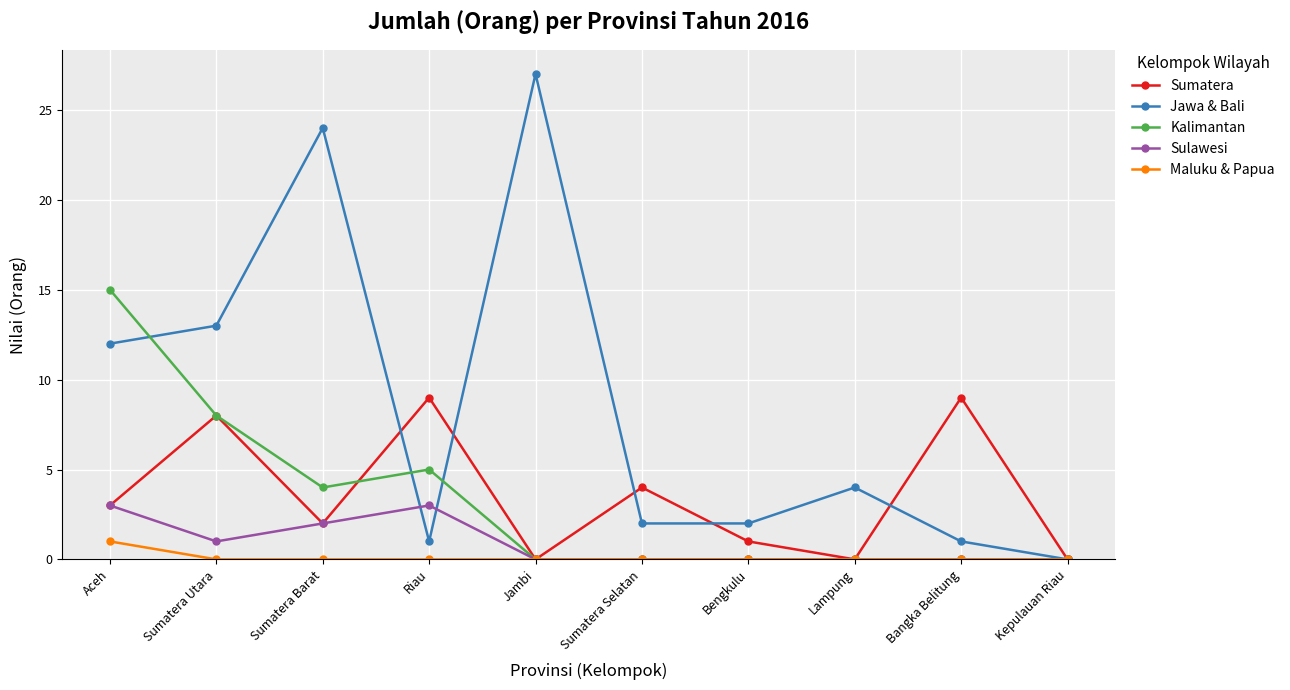

What is the spread (max minus min) of values at Bangka Belitung?

9